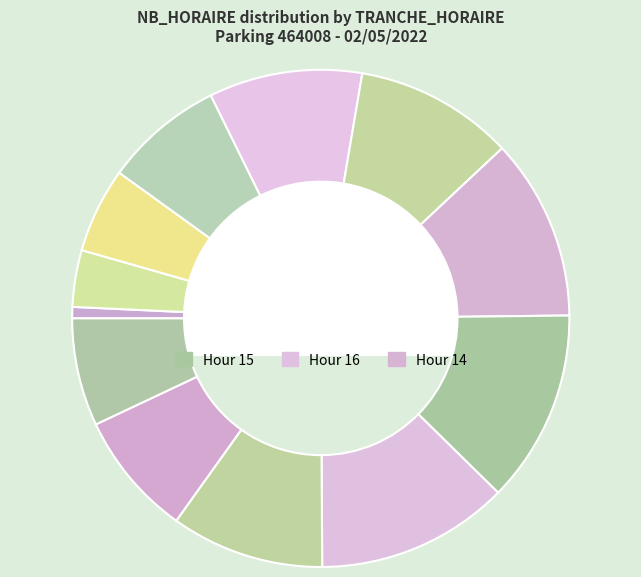

Count the number of slices in the pie.

12